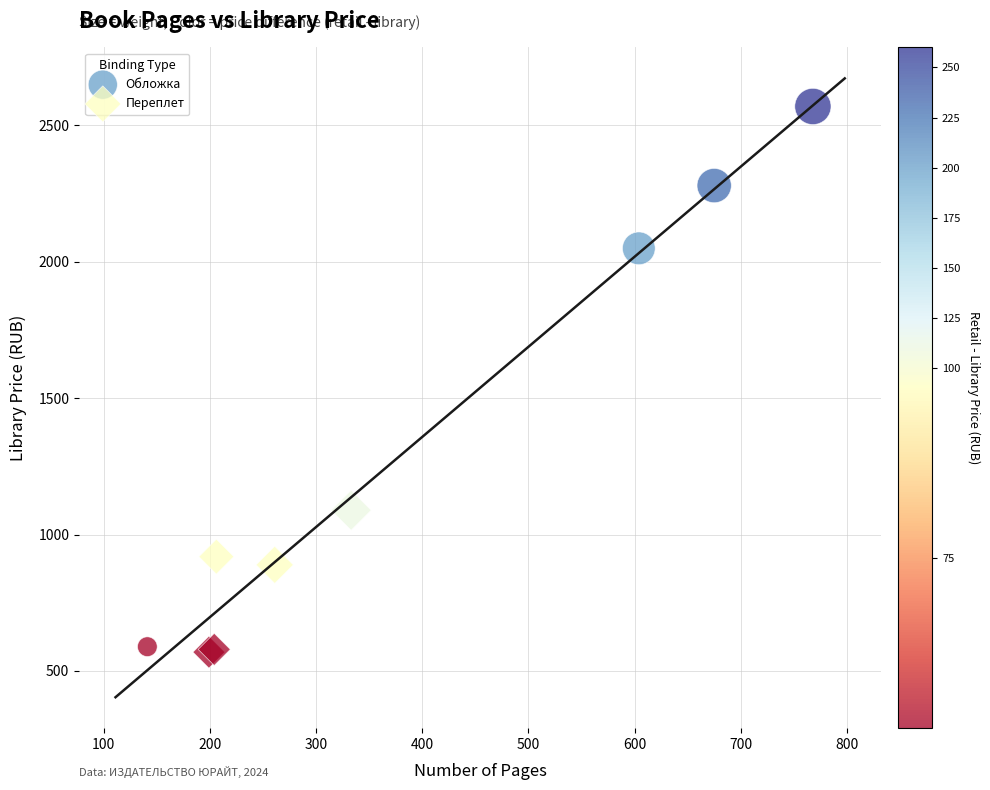

Which series reaches the minimum Y coordinate?

Переплет